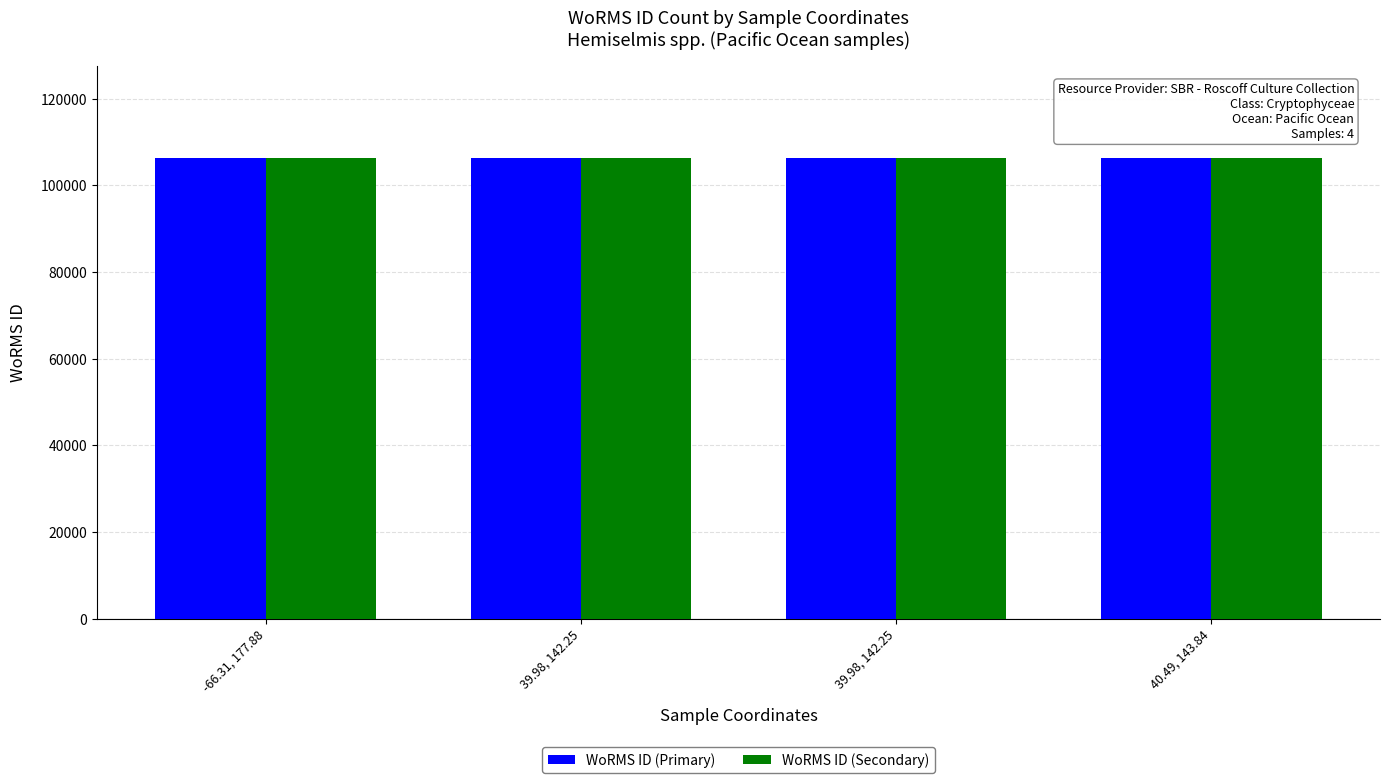

Which category has the lowest value in the WoRMS ID (Secondary) series?

-66.31, 177.88